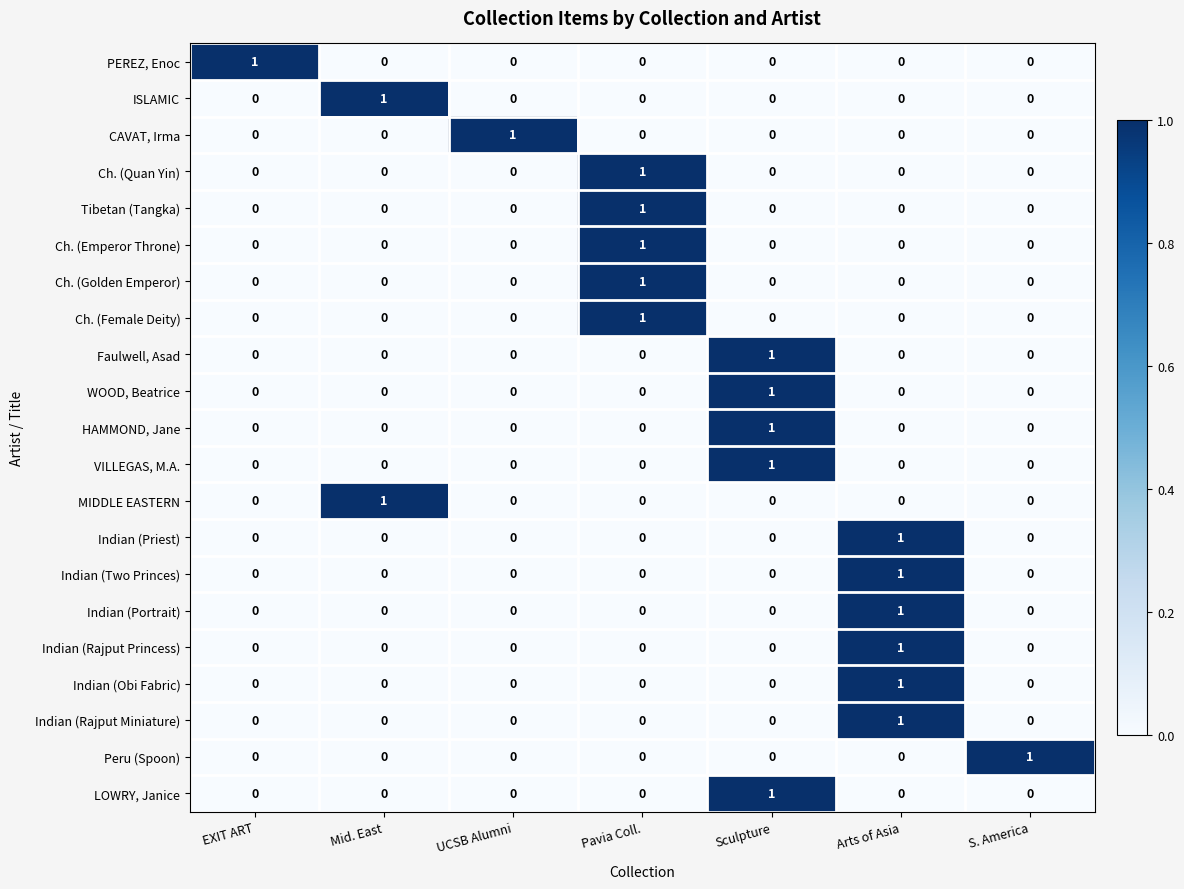

At which category is the sum across all series the highest?

Arts of Asia